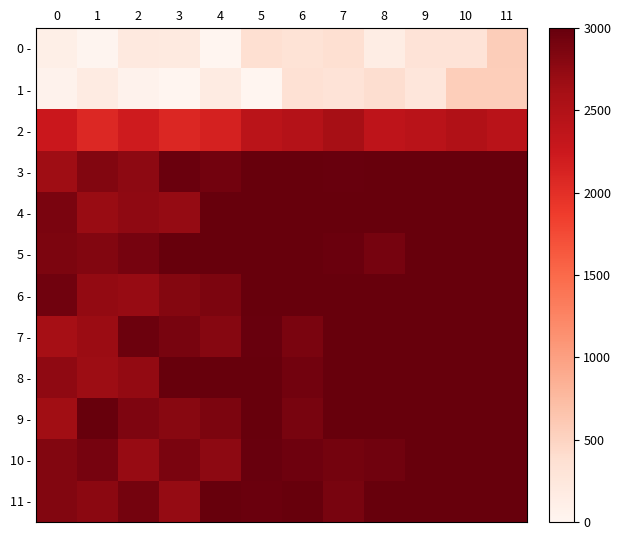

At which category is the sum across all series the highest?

11